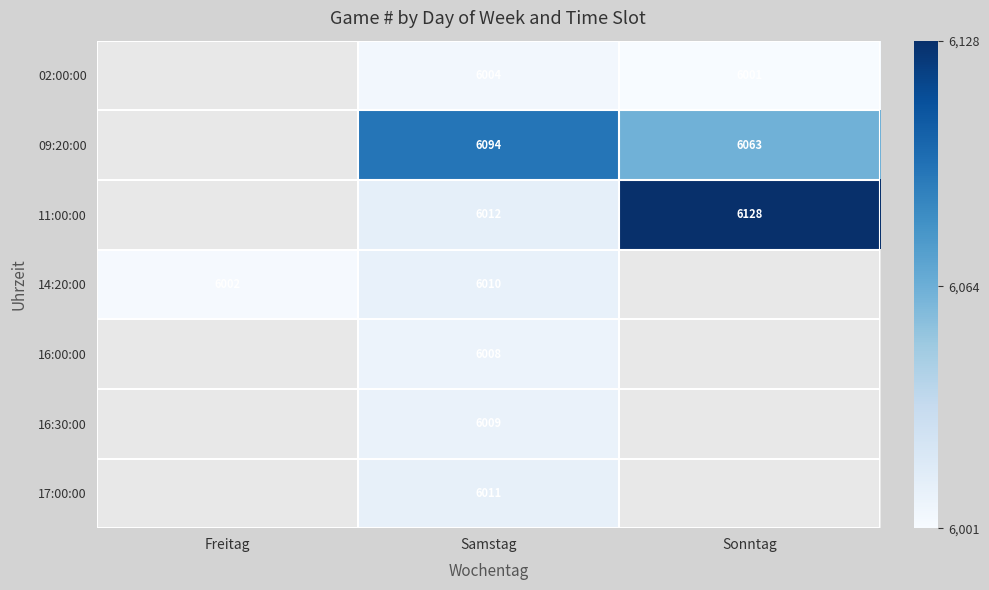

Is it true that 11:00:00 equals 1320.8 at Sonntag?

False